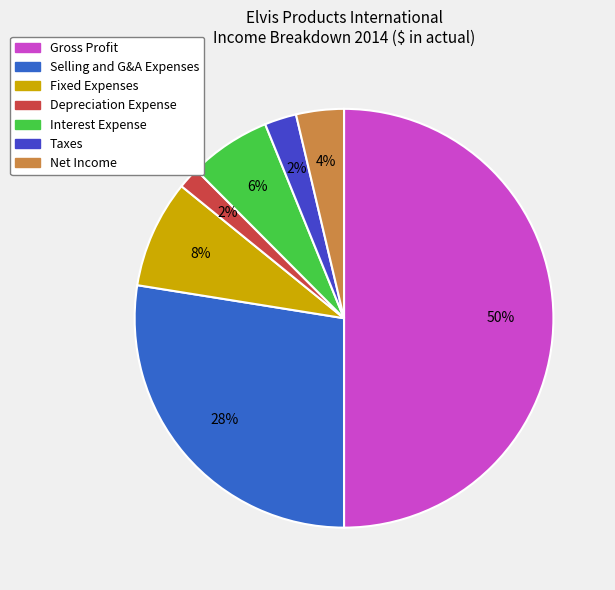

True or false: Interest Expense accounts for 6% of the total.

True